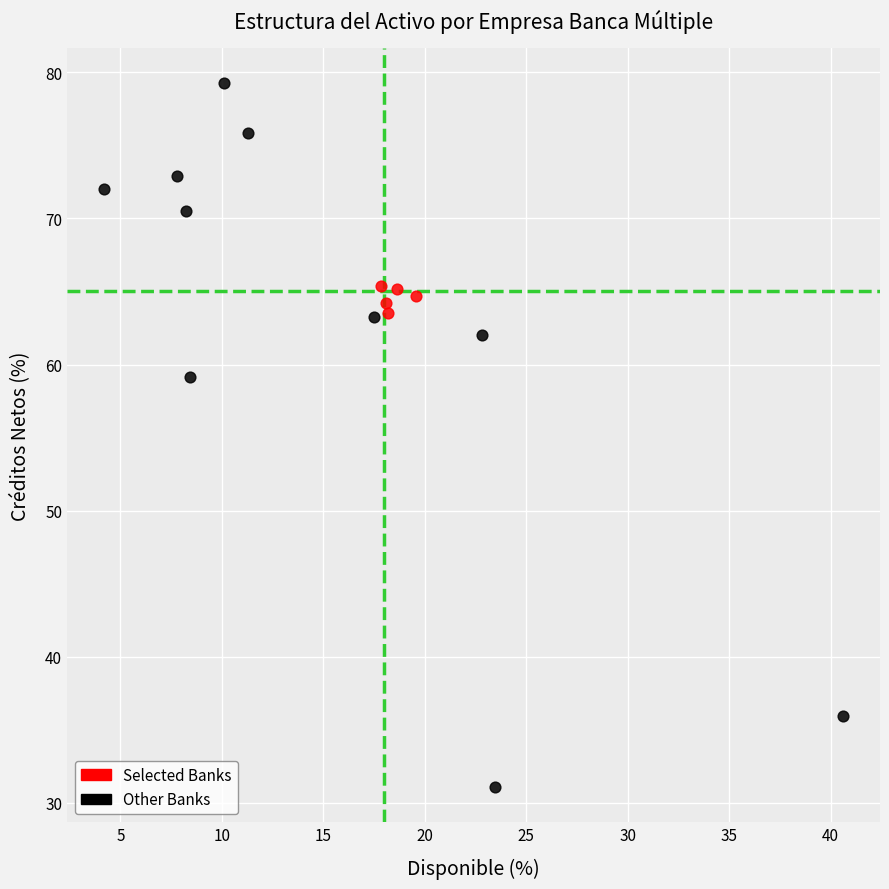

What are all the series names shown in the legend?

Selected Banks, Other Banks